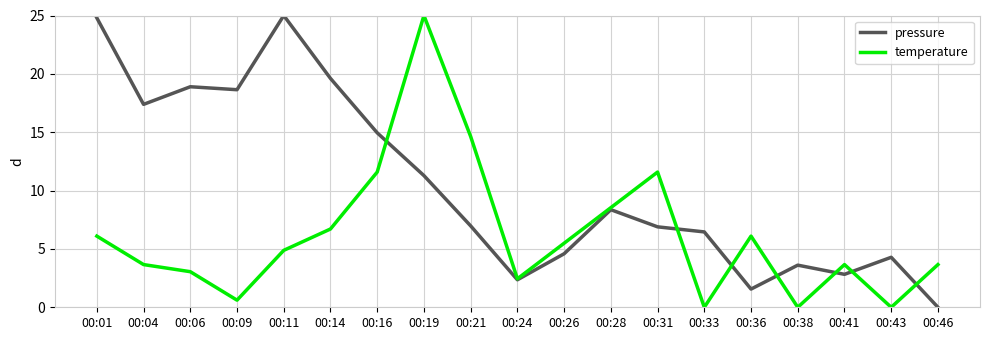

Which series has the largest total across all categories?

pressure